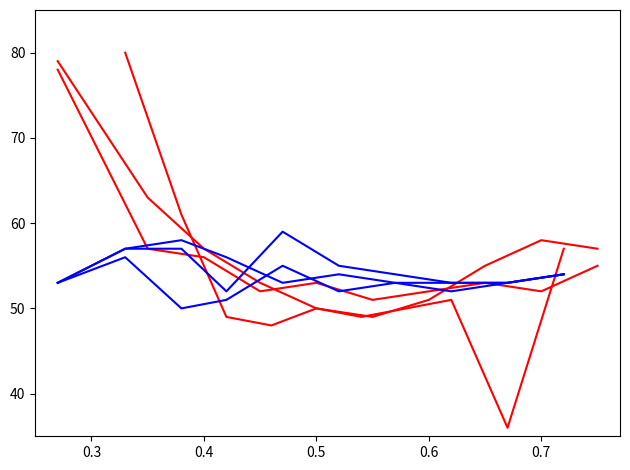

What is the maximum value shown in the chart?

80